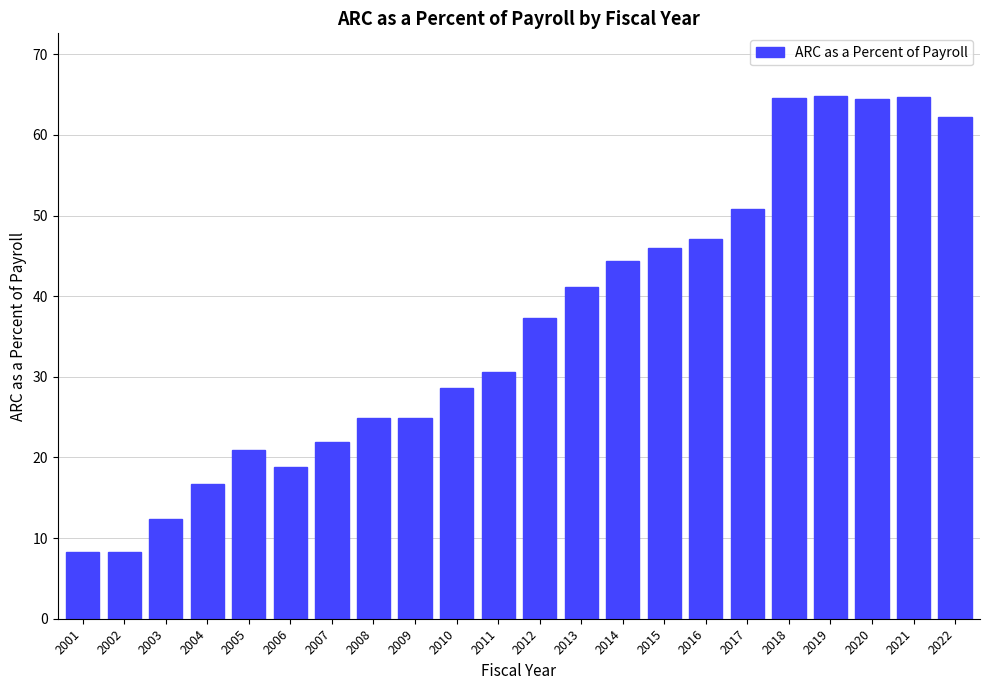

The value at 2015 is 80.8. True or false?

False